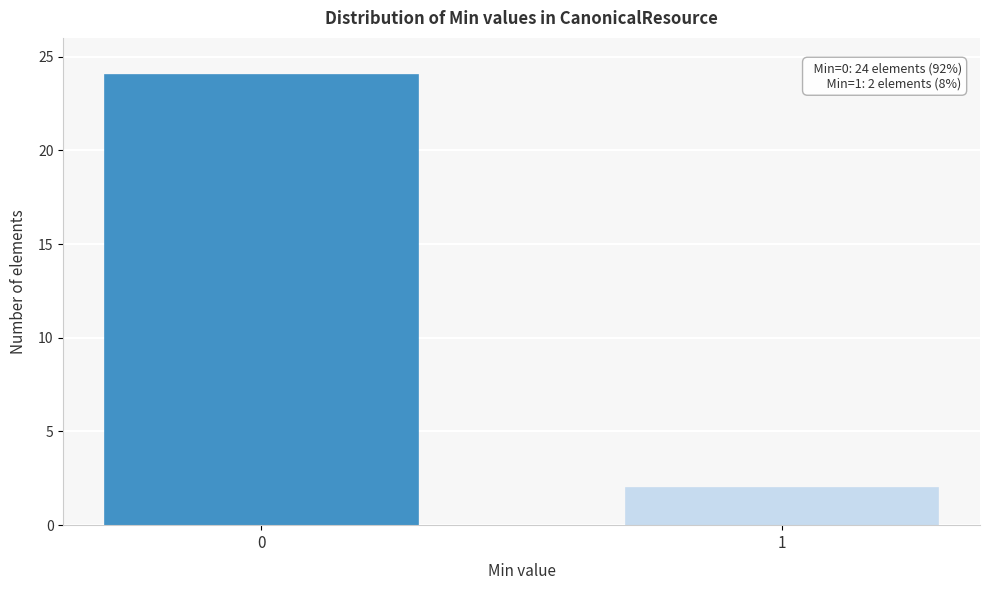

Reading right to left, list all the values displayed in this chart.

2	24